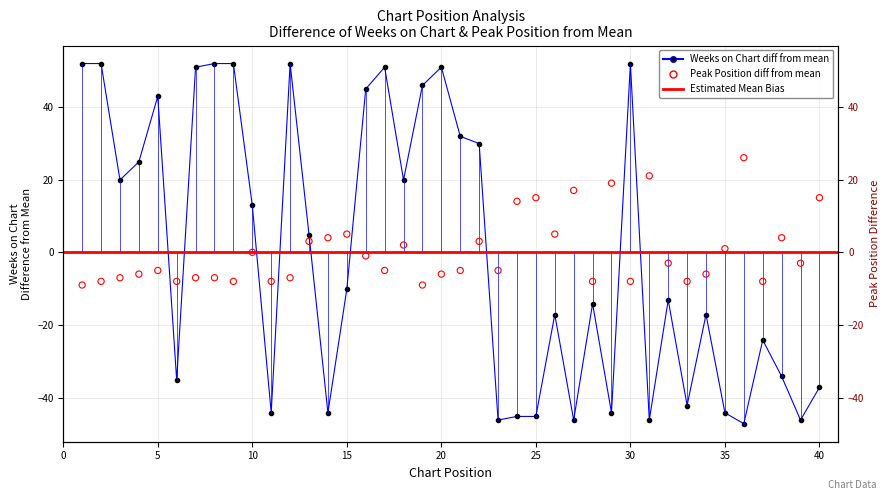

At which category is the sum across all series the highest?

17